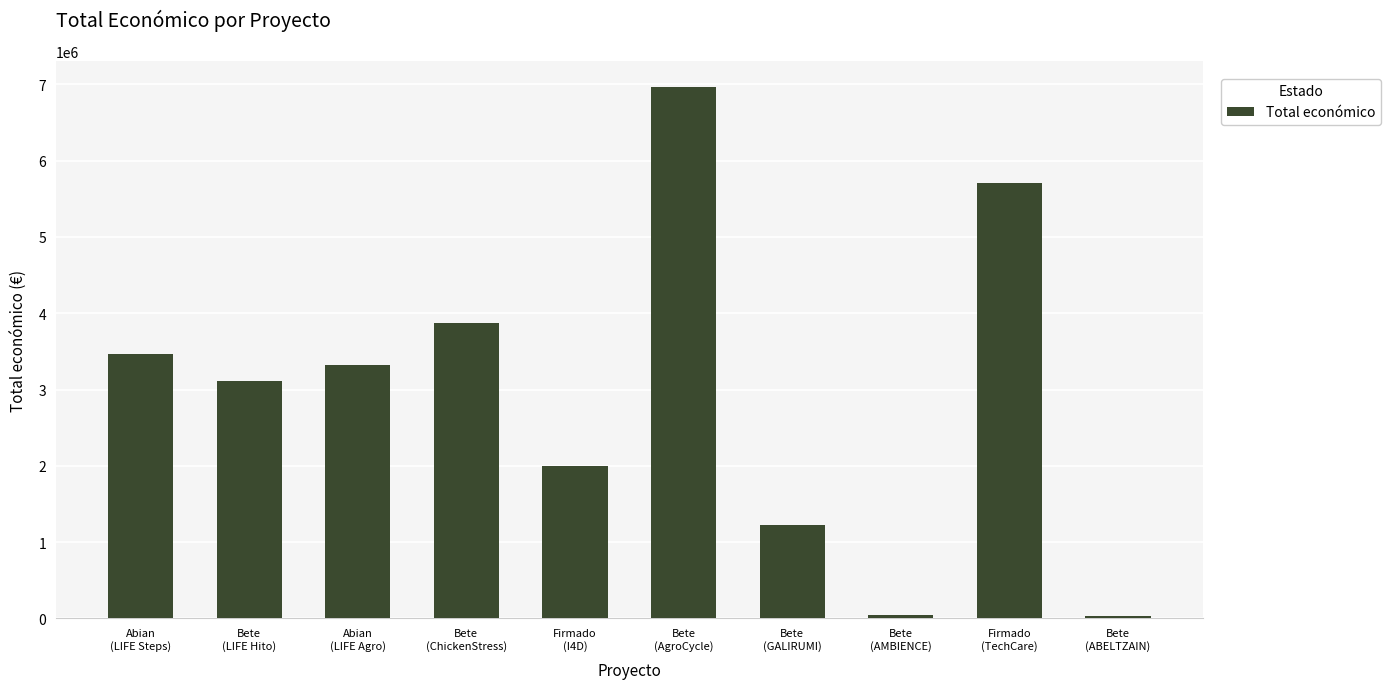

True or false: the data shows 1999846 at Firmado
(I4D).

True